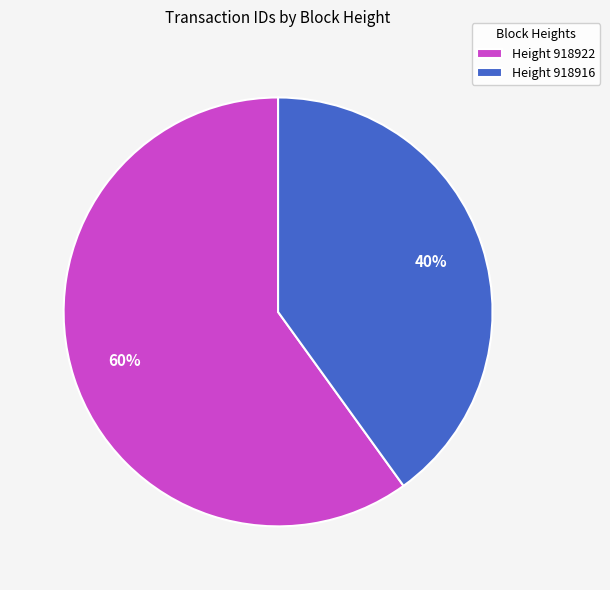

Is there a majority slice in this chart?

Yes